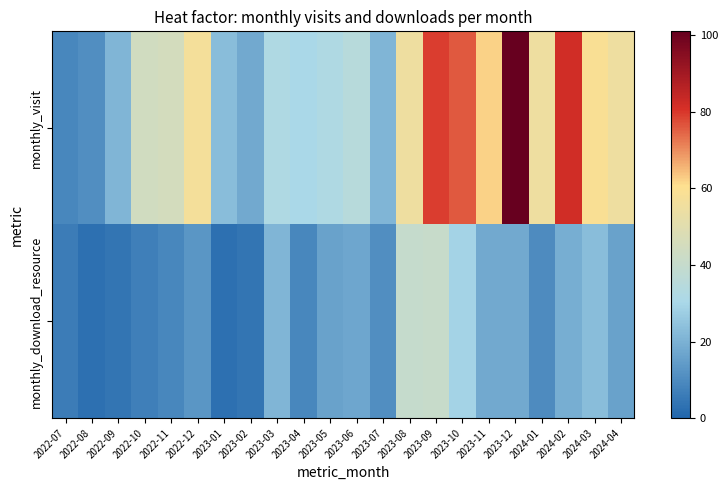

What is the minimum value shown in the chart?

3